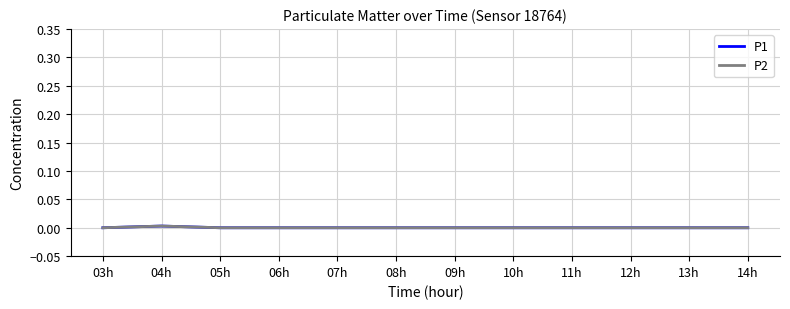

Does the chart display data point markers on the line(s)?

No